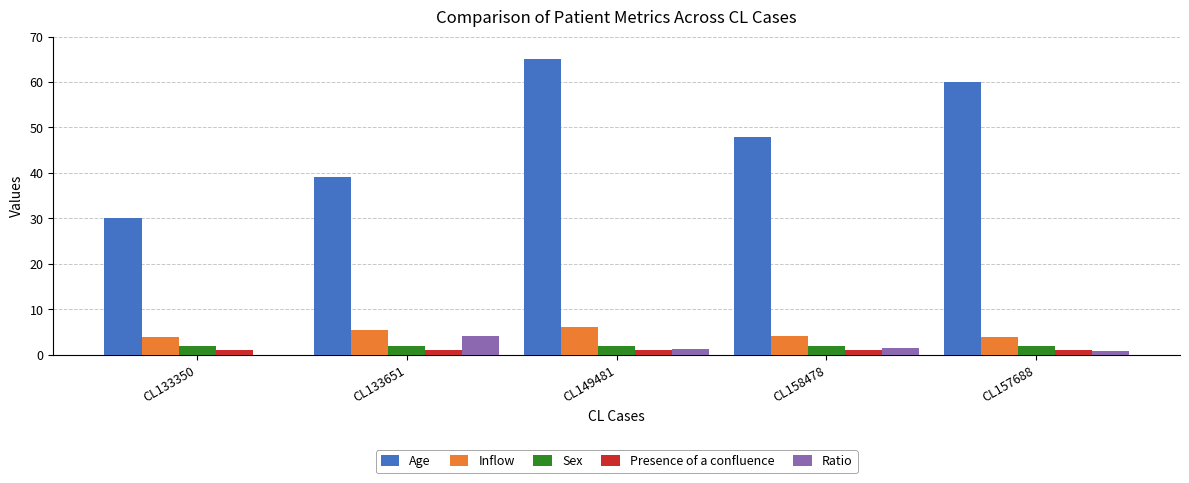

Which series changed the most between CL149481 and CL158478?

Age